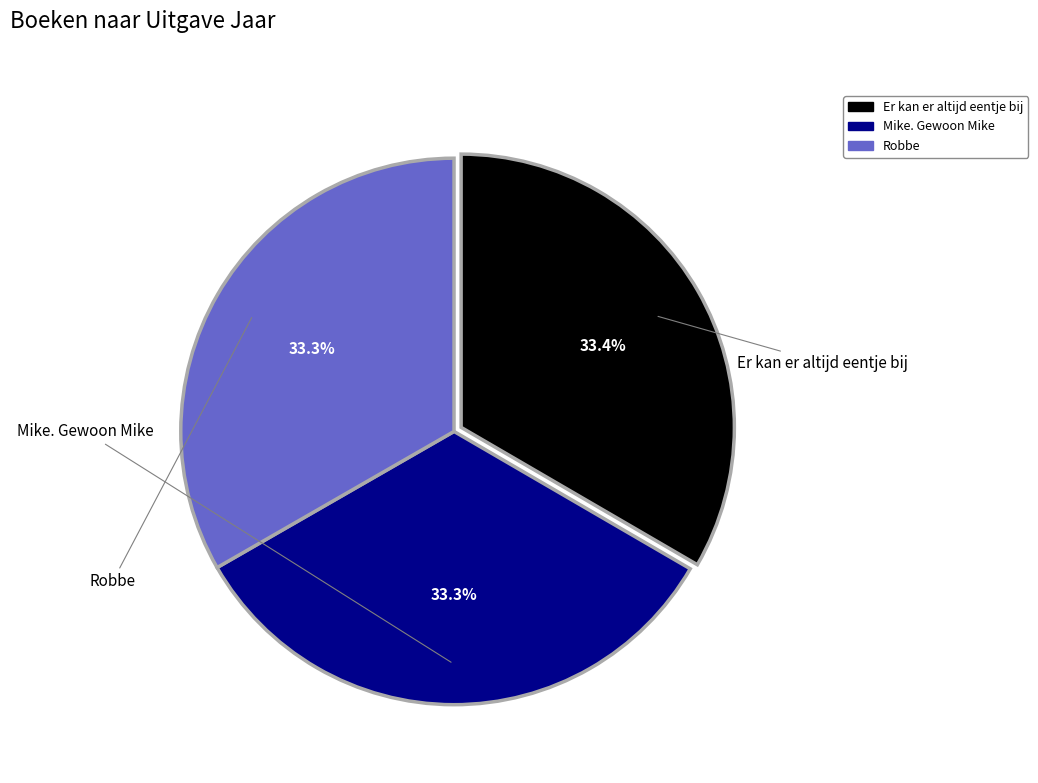

To the nearest percent, what percentage of the pie is Robbe?

33%